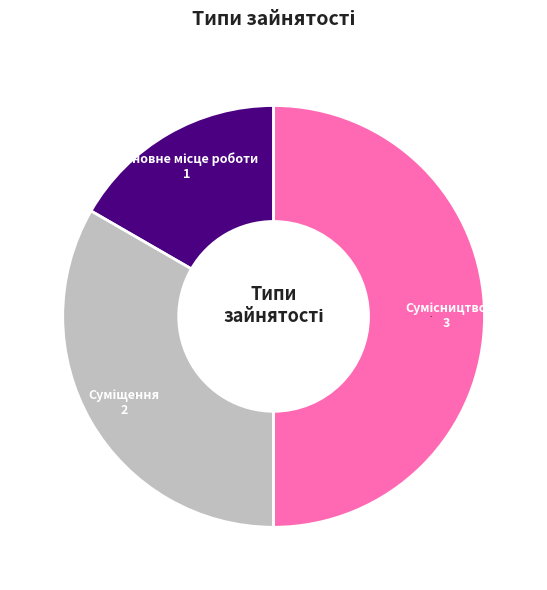

To the nearest percent, what is the difference between the largest and smallest slice percentages?

33%